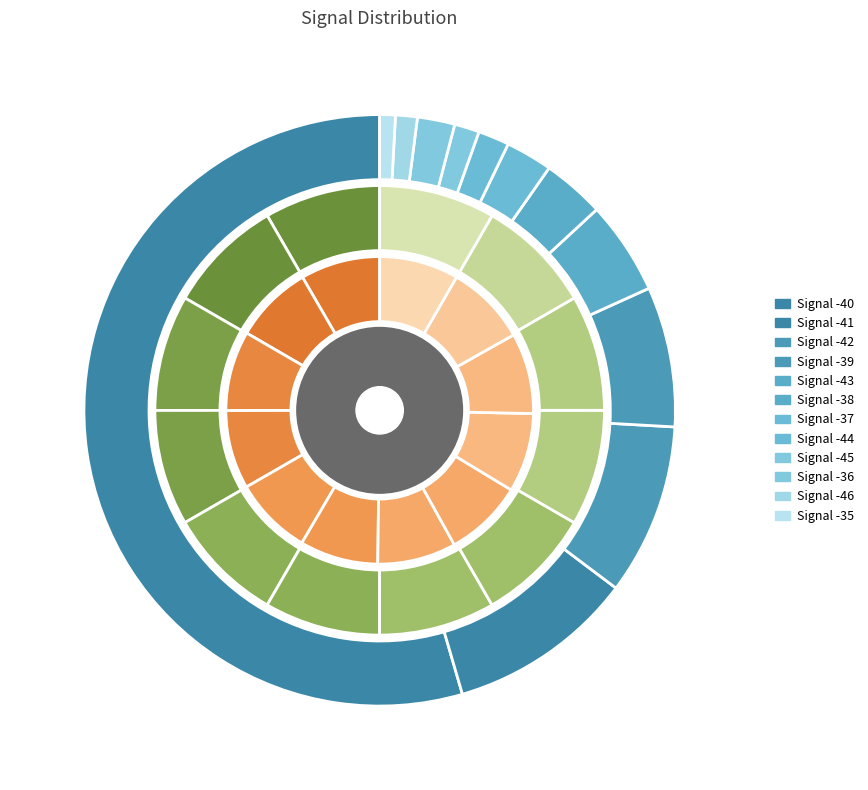

How many slices are in this pie chart?

12